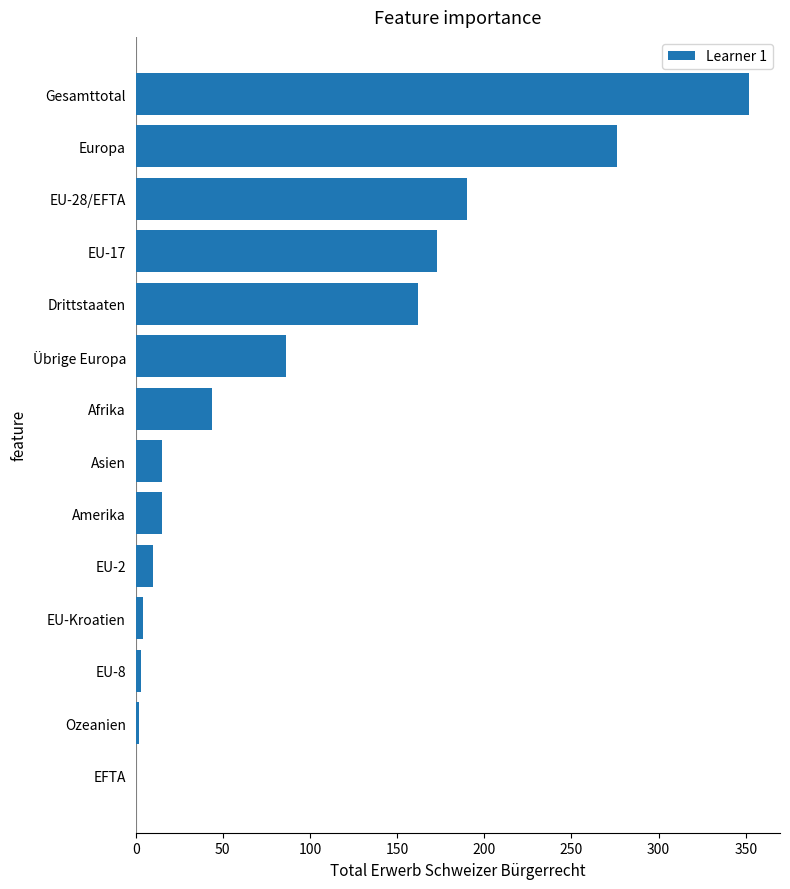

What is the sum of all values?

1332